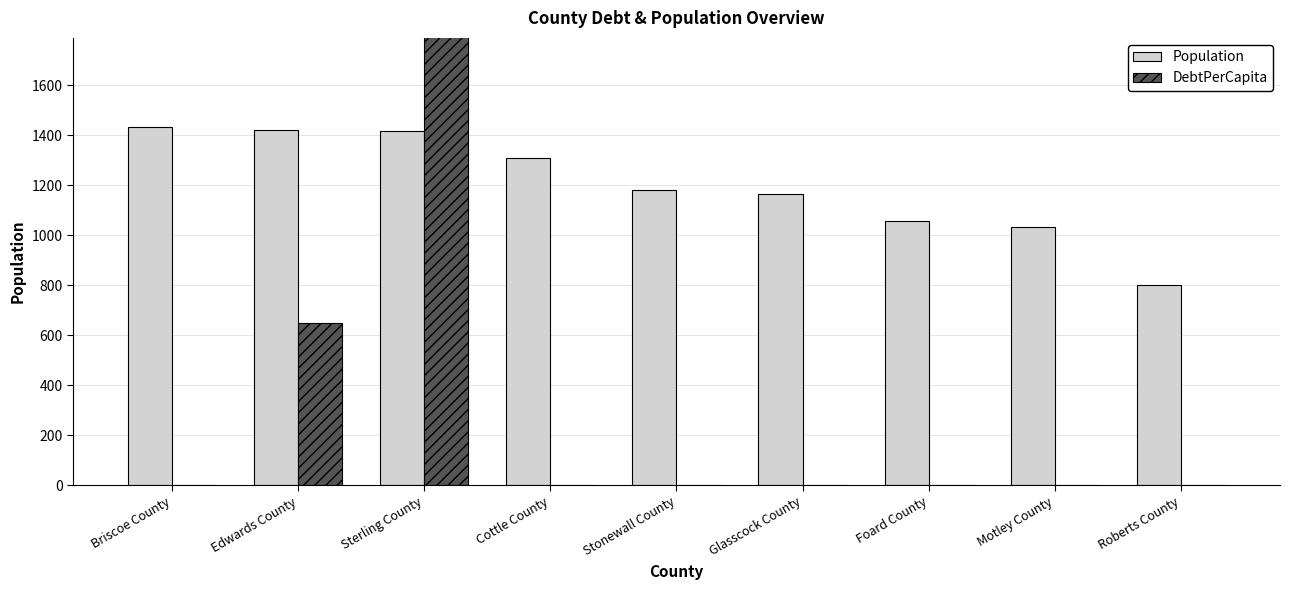

What is the difference between the Population values at Glasscock County and Roberts County?

361.0